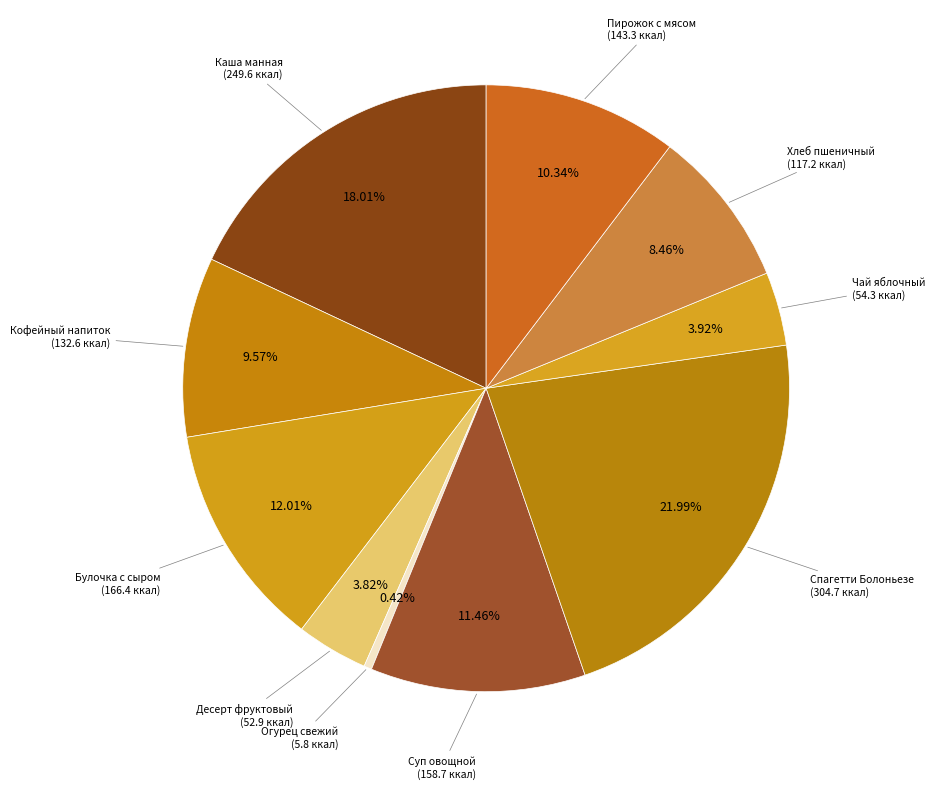

Is there a majority slice in this chart?

No